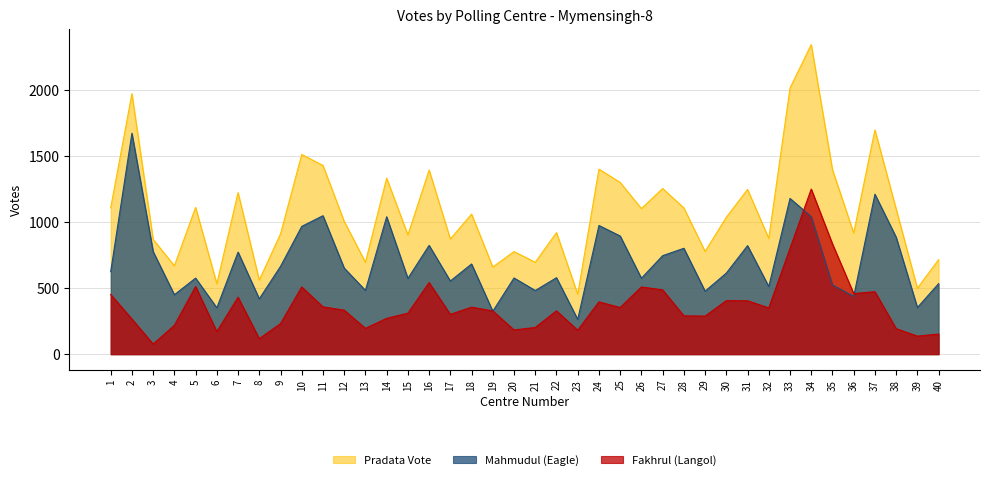

How many lines are shown in the chart?

3